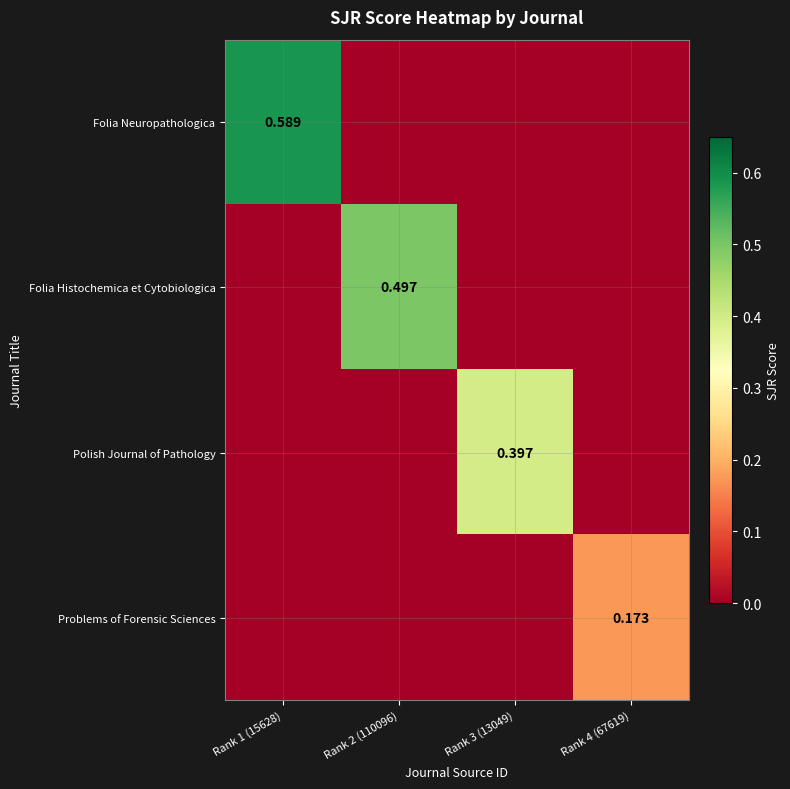

What is the difference between the Folia Histochemica et Cytobiologica values at Rank 1 (15628) and Rank 2 (110096)?

0.5